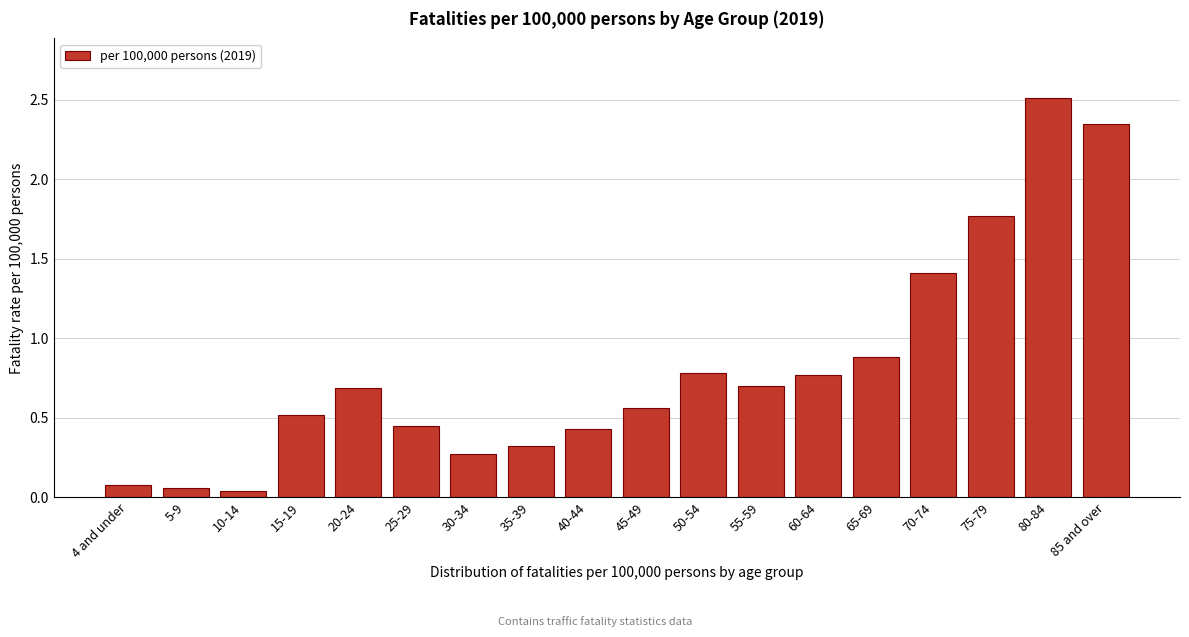

Where is the data nearest to the value 1?

65-69